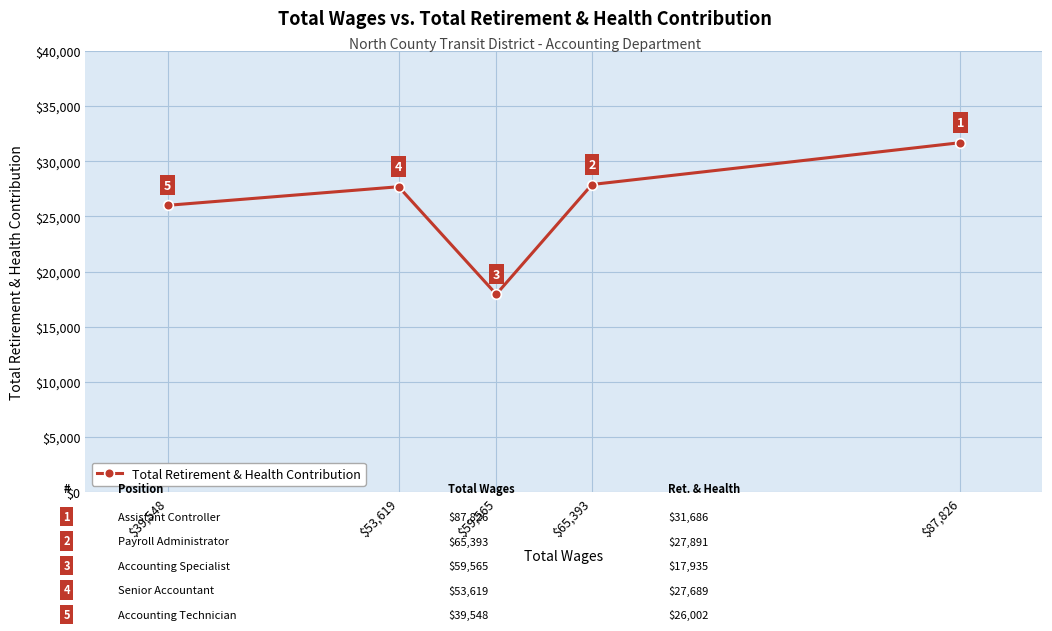

What position from the right is $87,826?

1